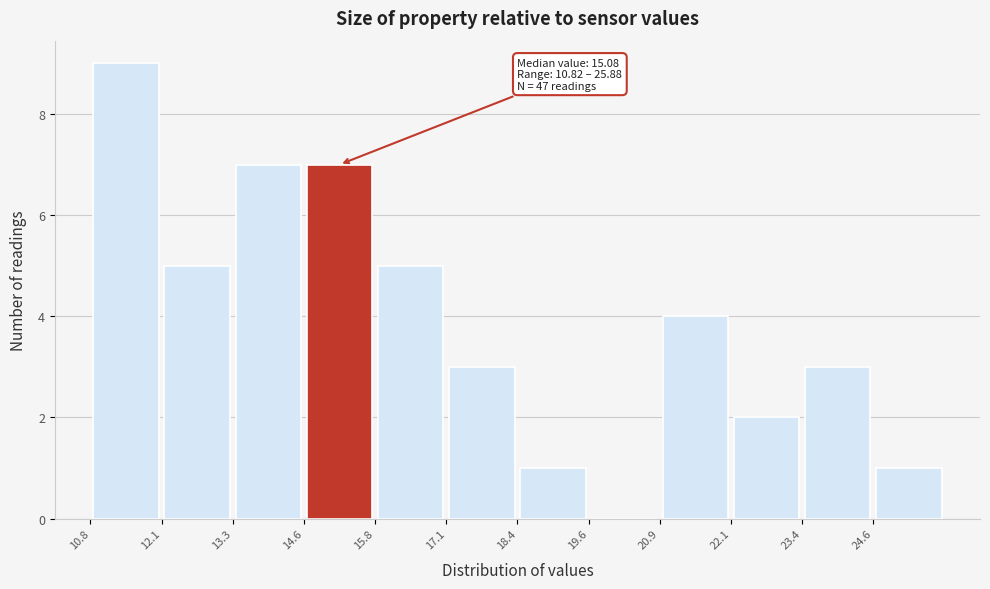

Over which range of the x-axis is the bar tallest?

10.8 to 12.0